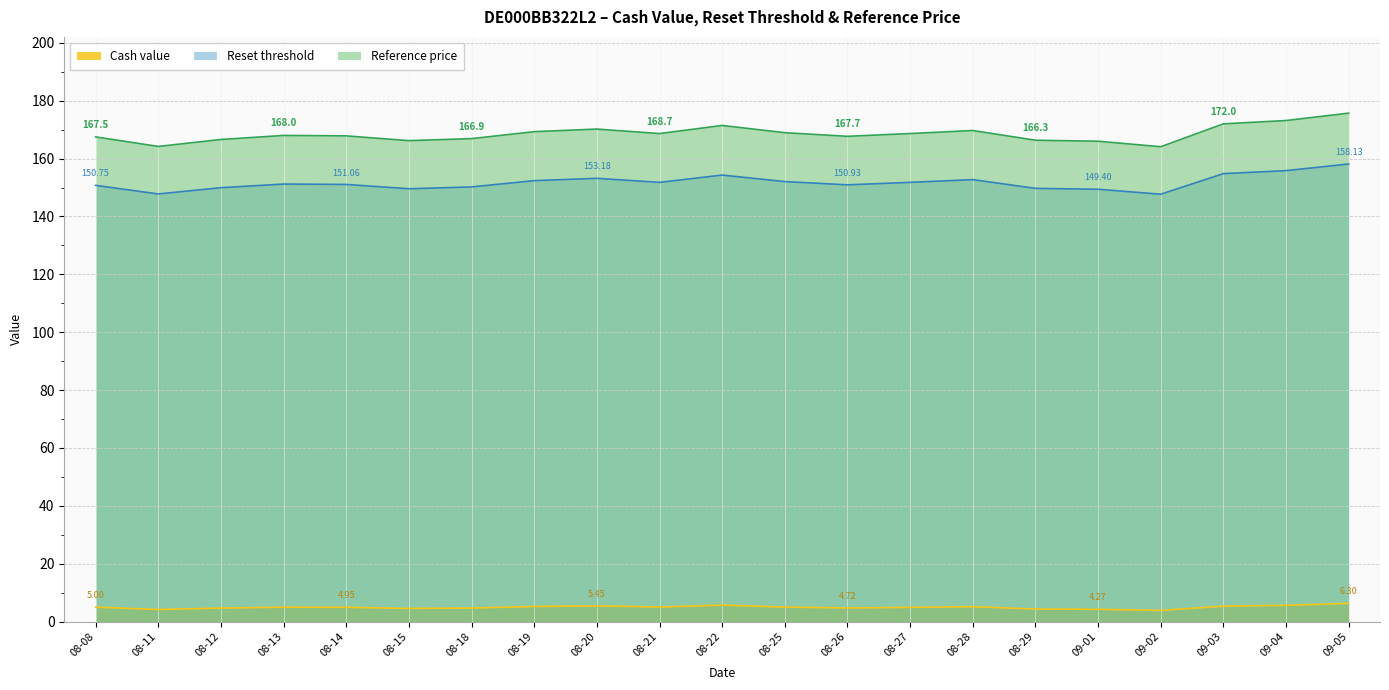

Reading left to right, transcribe all the data shown in this chart.

Cash value: 5.0	4.2	4.7	5.0	5.0	4.6	4.7	5.2	5.5	5.0	5.7	5.0	4.7	4.9	5.2	4.3	4.3	3.9	5.4	5.6	6.3
Reset threshold: 167.5	164.2	166.6	168.0	167.8	166.2	166.9	169.3	170.2	168.7	171.4	168.9	167.7	168.7	169.7	166.3	166.0	164.1	172.0	173.2	175.7
Reference price: 150.8	147.8	149.9	151.2	151.1	149.6	150.2	152.4	153.2	151.8	154.3	152.1	150.9	151.8	152.7	149.7	149.4	147.7	154.8	155.8	158.1